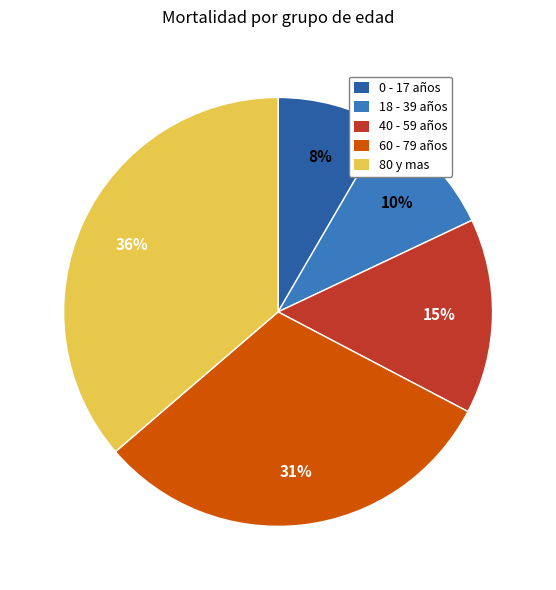

Rank the categories by value from lowest to highest.

0 - 17 años, 18 - 39 años, 40 - 59 años, 60 - 79 años, 80 y mas